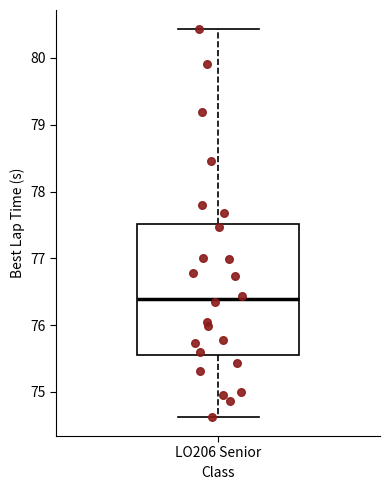

Transcribe this box plot: give where the median line is, the range the box spans, and where the two whiskers end, as read against the y-axis. The values are not printed on the chart, so give them approximately, as read against the axis.

median 76.4, box 75.6 to 77.5, whiskers 74.6 to 80.4